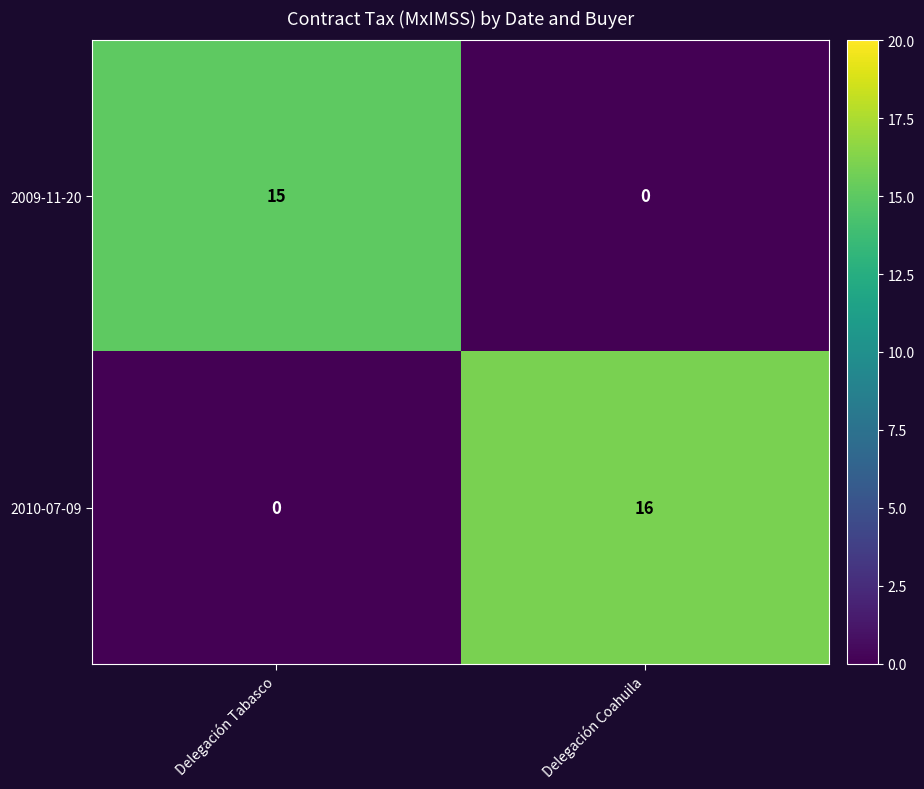

What is the sum of all 2010-07-09 values?

16